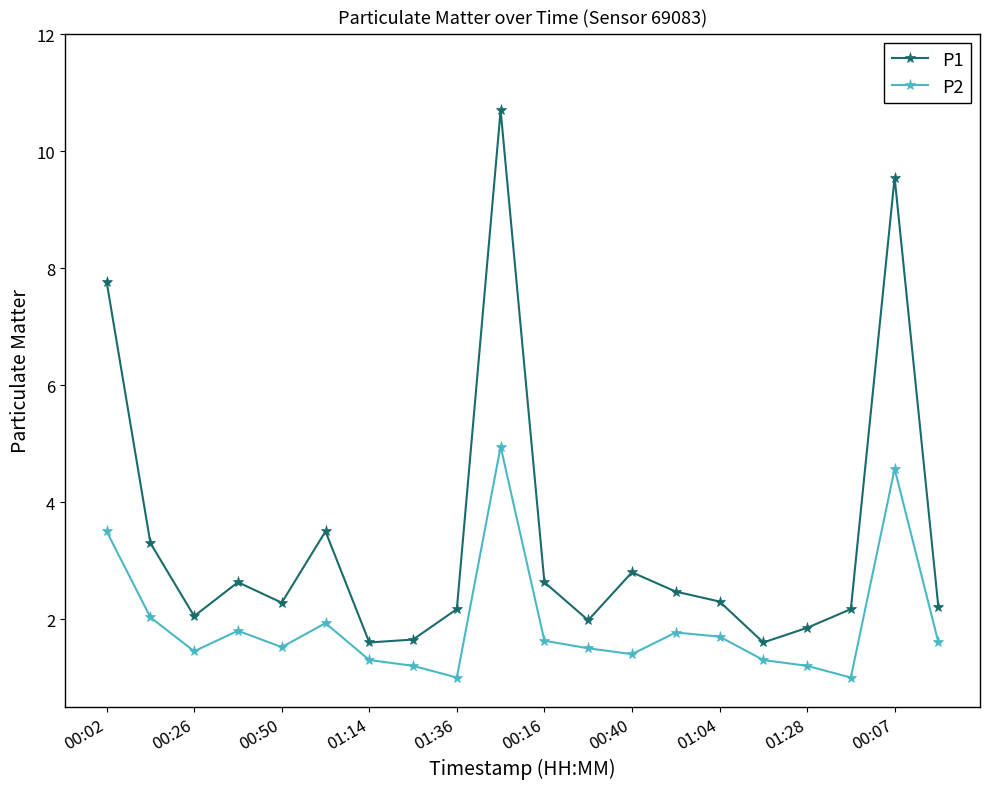

True or false: P1 and P2 cross at least once.

False